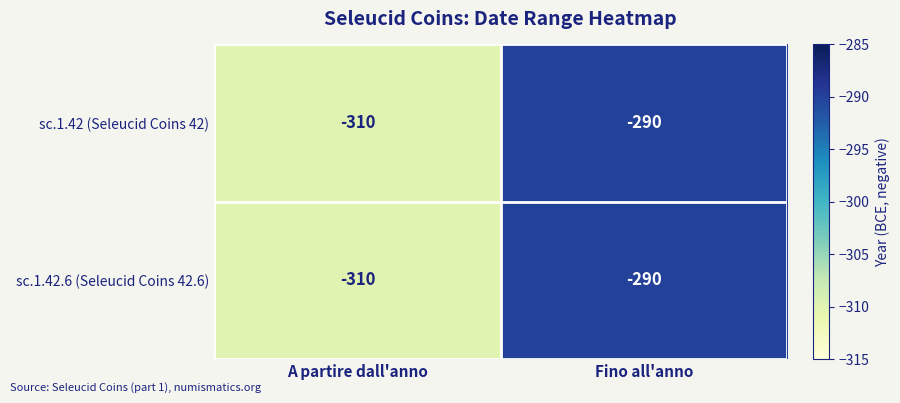

True or false: sc.1.42.6 (Seleucid Coins 42.6) has a value of -310 at A partire dall'anno.

True